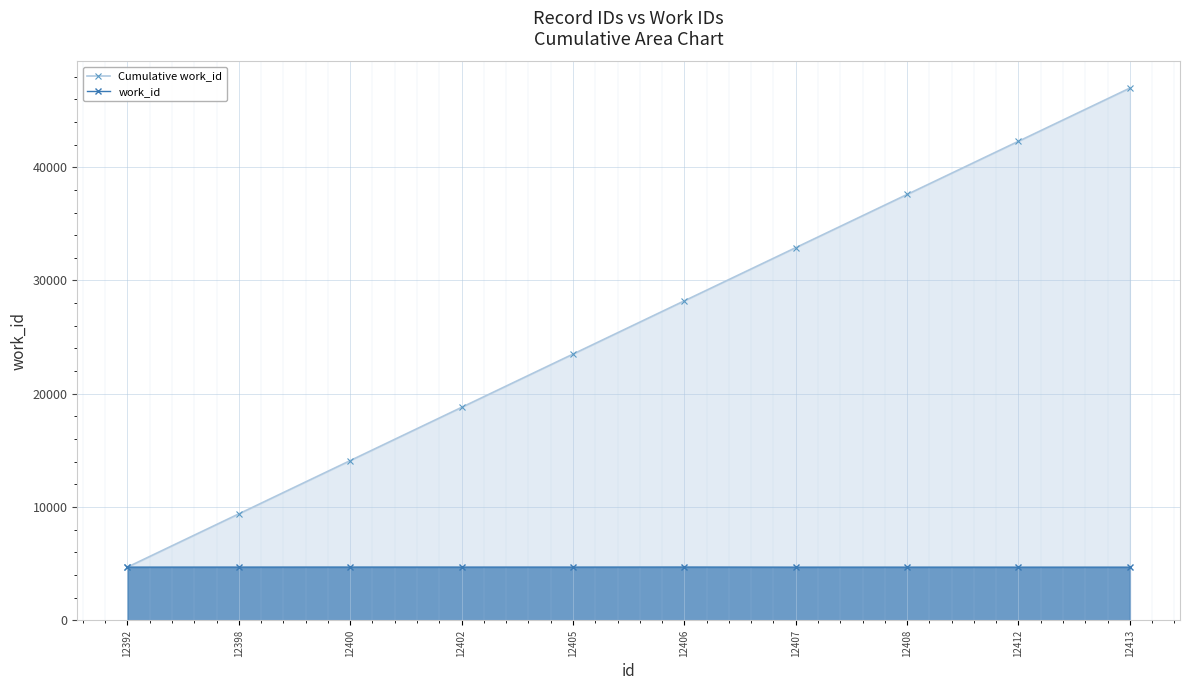

What is the sum of the work_id values at 12392 and 12408?

9394